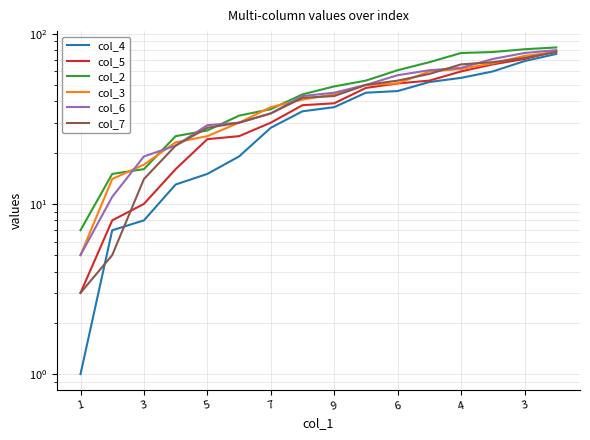

True or false: col_5 and col_6 cross at least once.

False